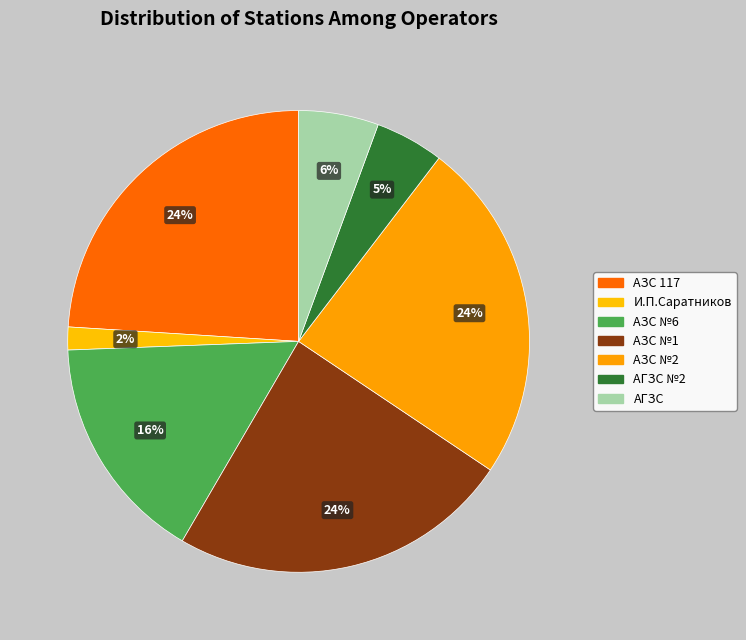

How many segments does this pie chart have?

7